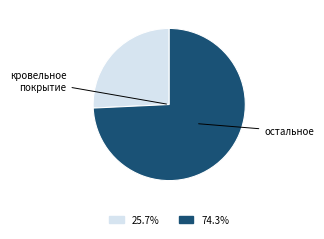

Is there any slice that represents more than half of the pie?

Yes